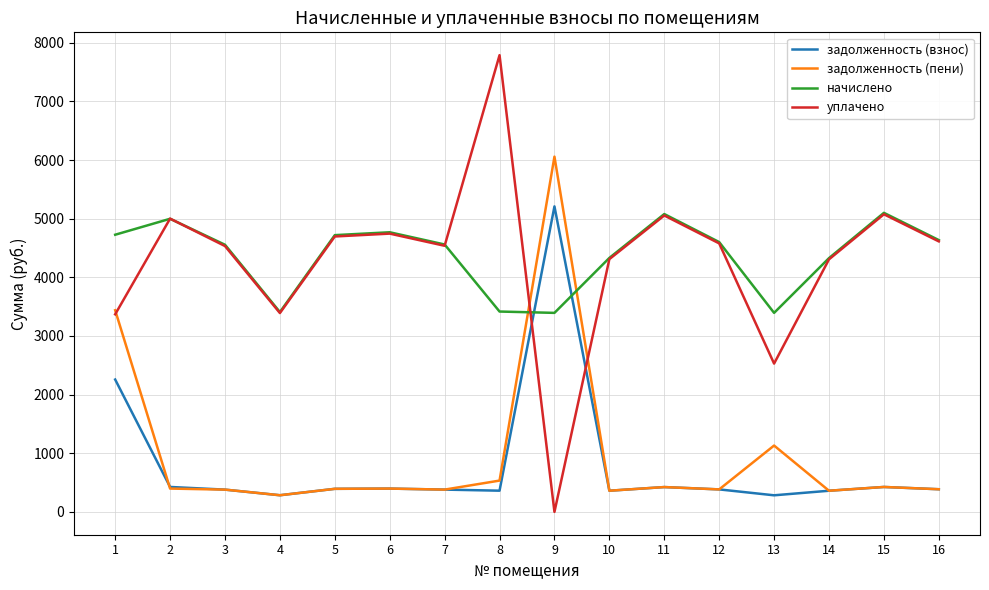

After their last crossing, which series has the higher values: задолженность (пени) or начислено?

начислено